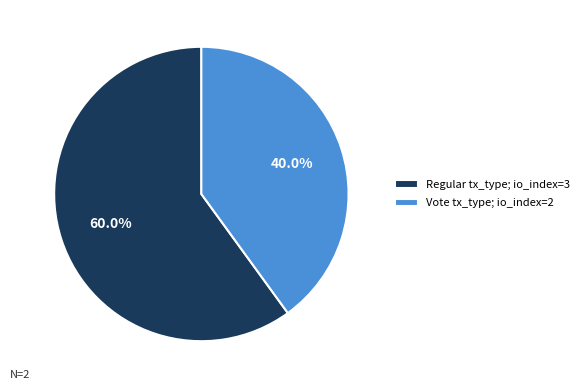

Does Vote account for over 50% of the chart?

No